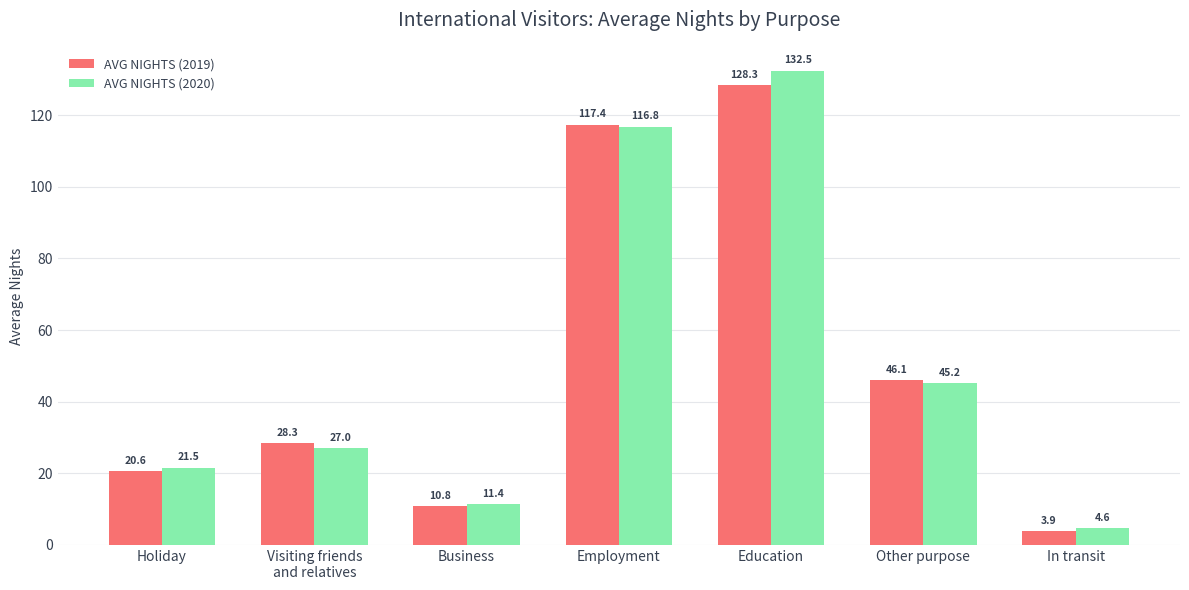

Reading left to right, extract all data points from this chart.

AVG NIGHTS (2019): 20.6	28.3	10.8	117.4	128.3	46.1	3.9
AVG NIGHTS (2020): 21.5	27.0	11.4	116.8	132.5	45.2	4.6